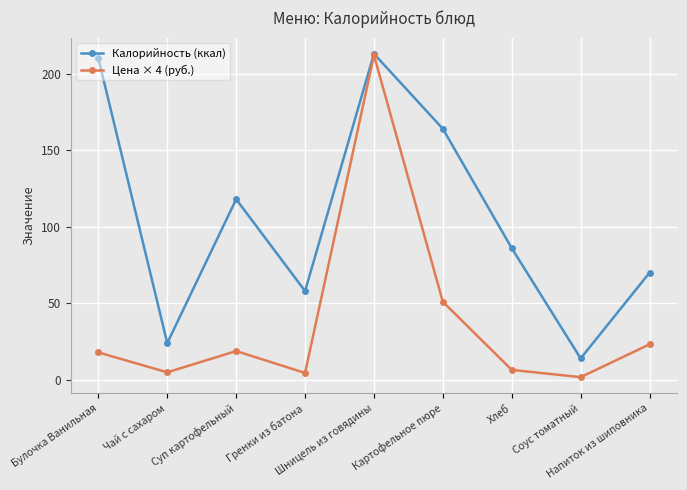

What is the label of the 2nd point from the left?

Чай с сахаром